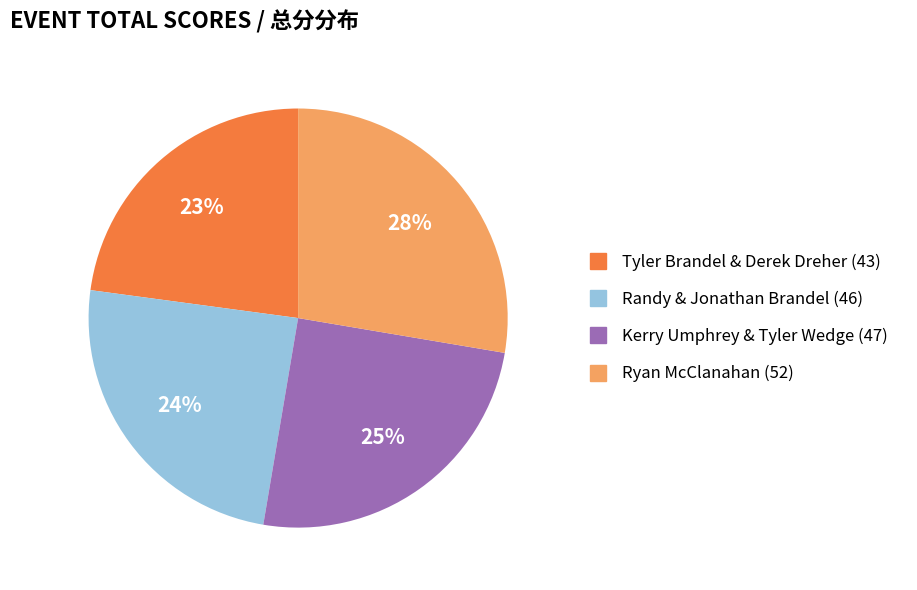

Count the number of slices in the pie.

4